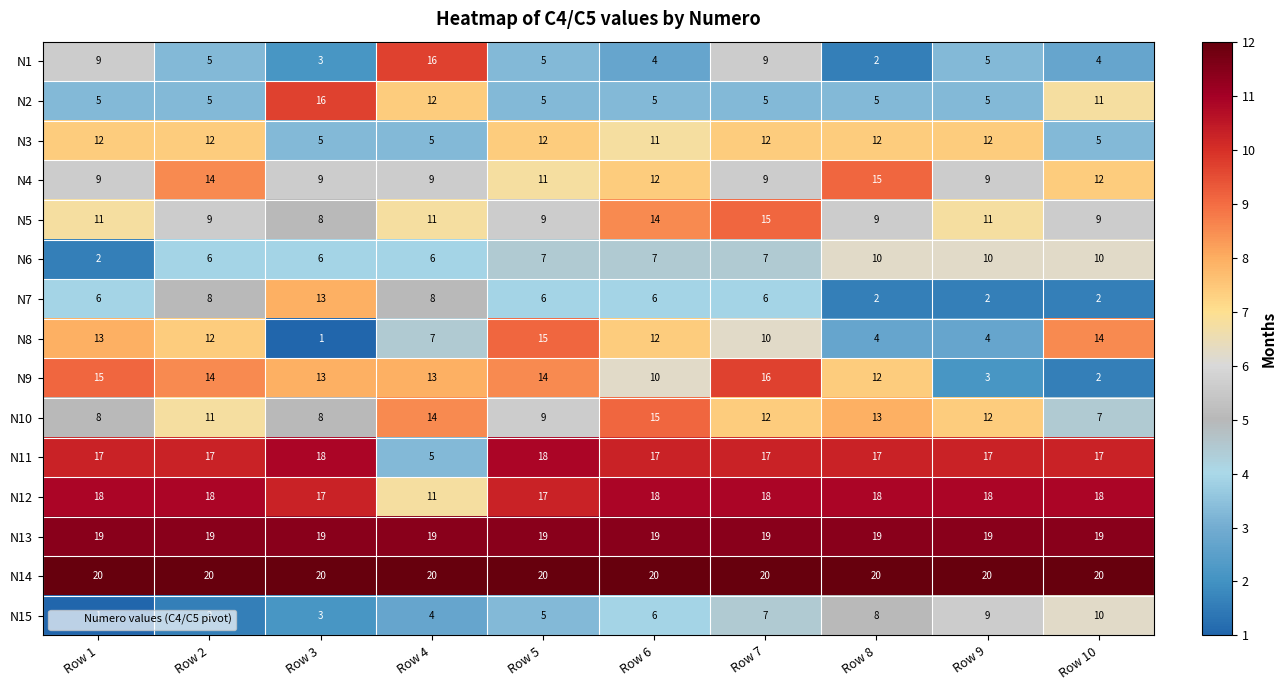

What is the maximum value shown in the chart?

20